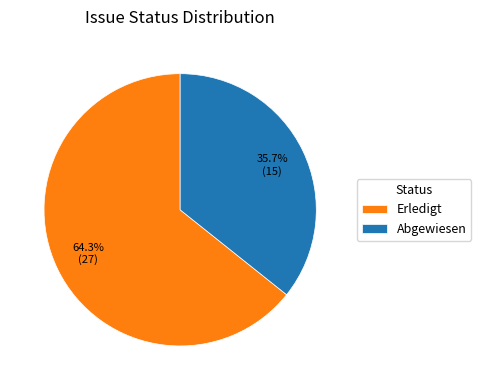

Approximately how many times larger is the value at Erledigt compared to Abgewiesen?

1.8